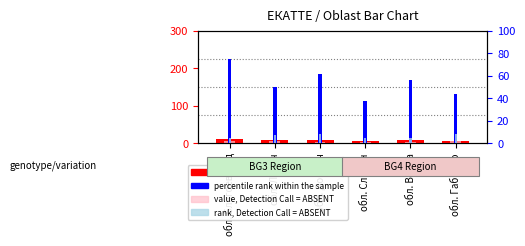

Reading left to right, transcribe all the data shown in this chart.

count: обл. Благоевград=12	обл. Ловеч=8	обл. Добрич=10	обл. Сливен=6	обл. Варна=9	обл. Габрово=7
value, Detection Call = ABSENT: обл. Благоевград=6	обл. Ловеч=5	обл. Добрич=3	обл. Сливен=4	обл. Варна=4	обл. Габрово=6
percentile rank within the sample: обл. Благоевград=75	обл. Ловеч=50	обл. Добрич=62	обл. Сливен=38	обл. Варна=56	обл. Габрово=44
rank, Detection Call = ABSENT: обл. Благоевград=5	обл. Ловеч=7	обл. Добрич=8	обл. Сливен=5	обл. Варна=5	обл. Габрово=8